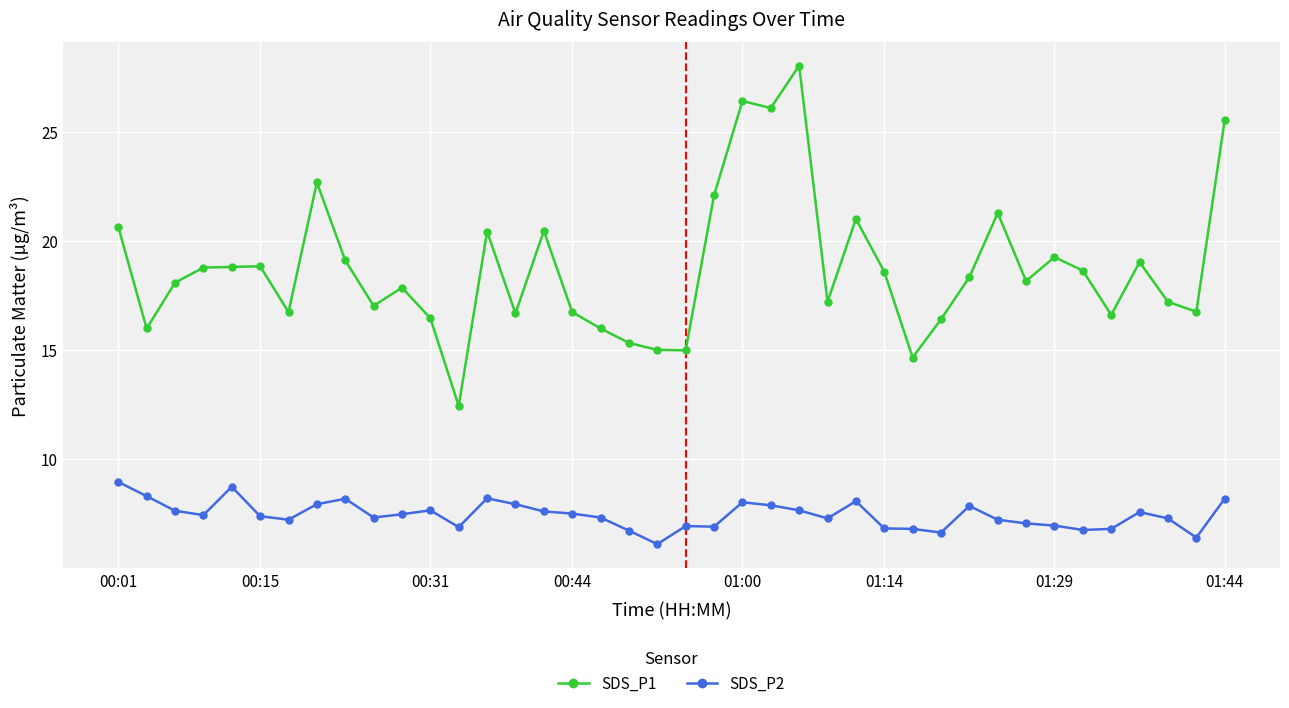

True or false: SDS_P1 and SDS_P2 cross at least once.

False